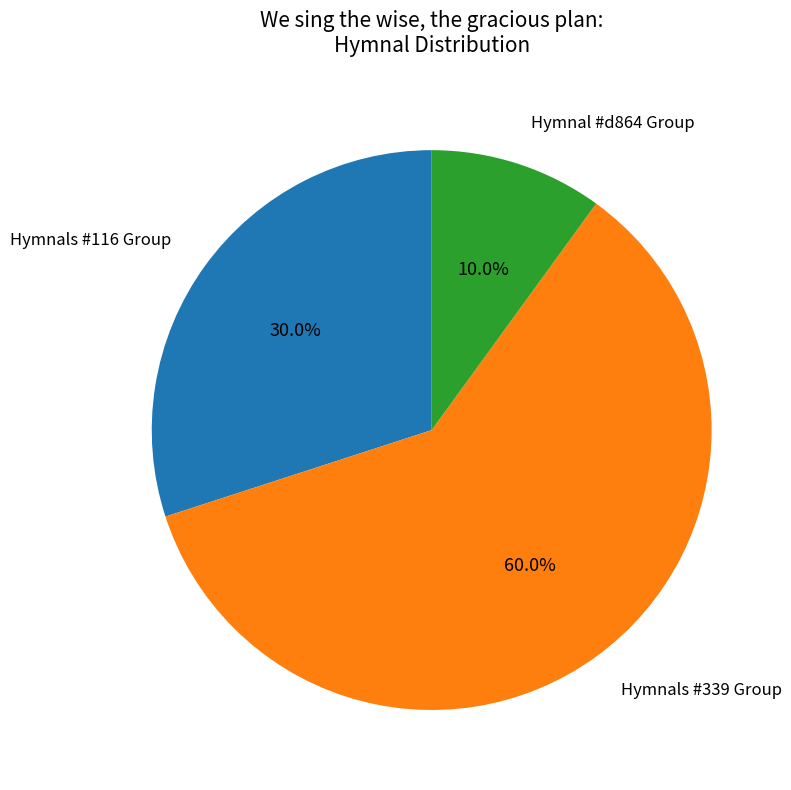

Does any single category account for the majority?

Yes